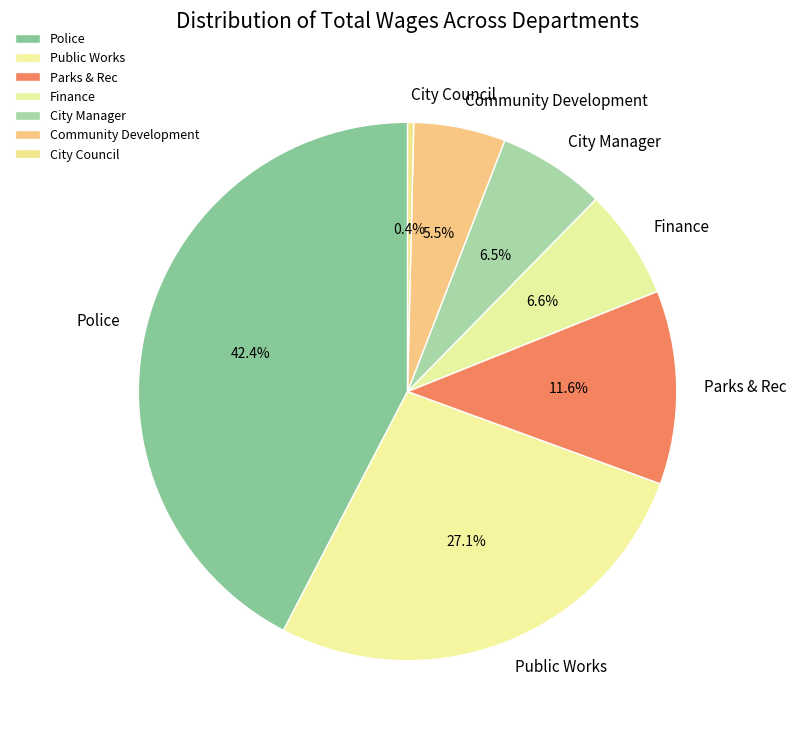

Does Parks & Rec account for over 50% of the chart?

No